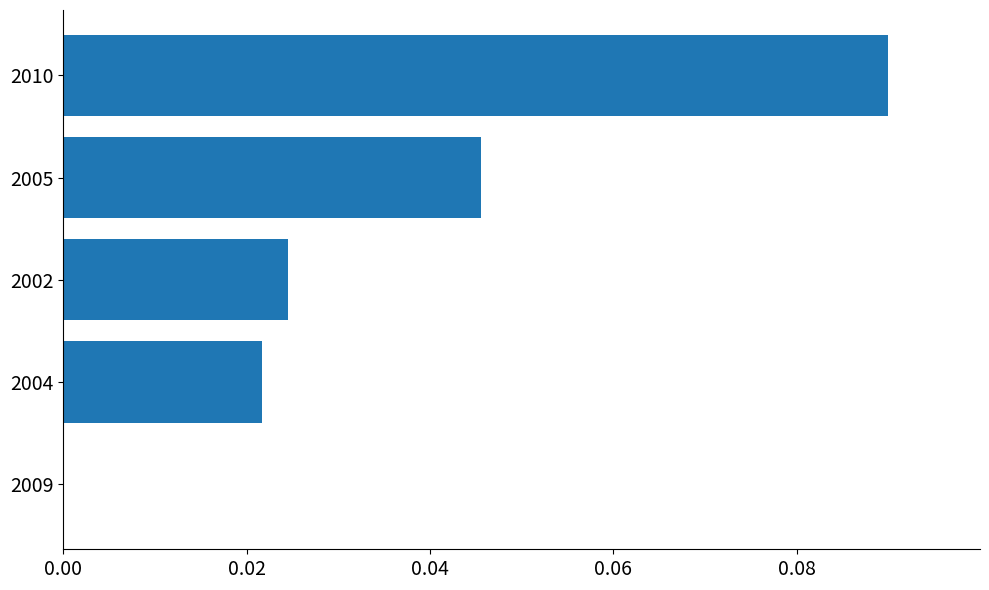

Are the bars horizontal?

Yes